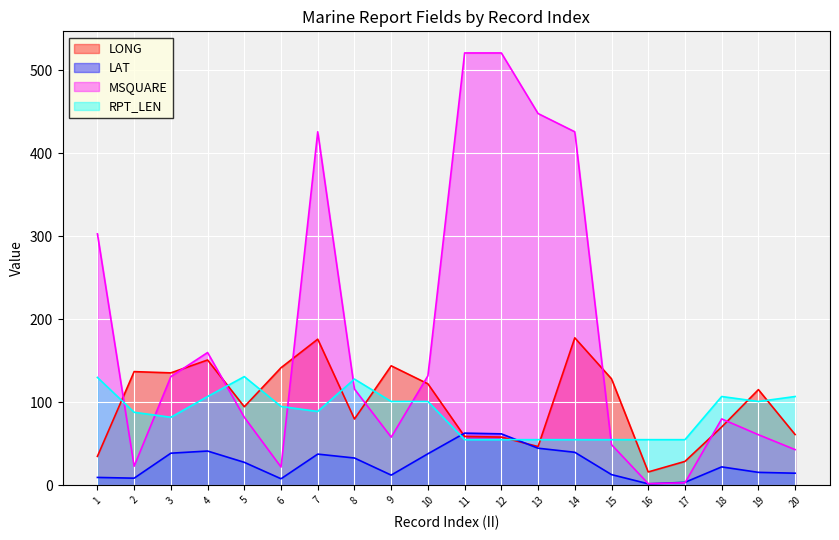

How many times do RPT_LEN and LAT cross each other?

2